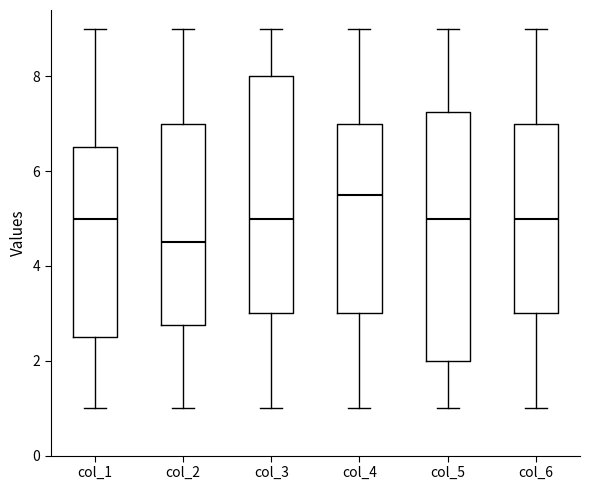

Which box's median line is the highest?

col_4